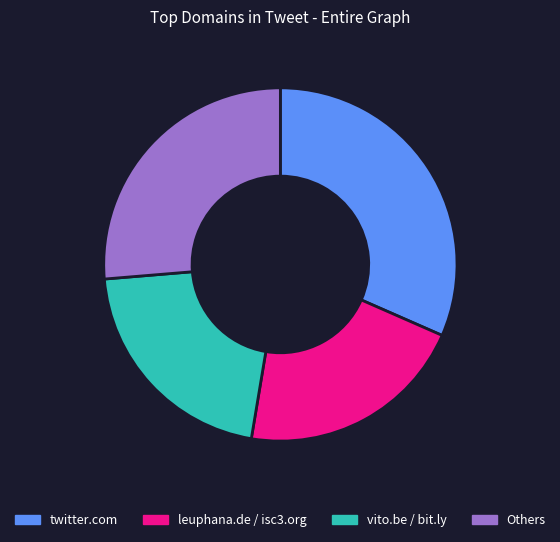

Count the number of slices in the pie.

4